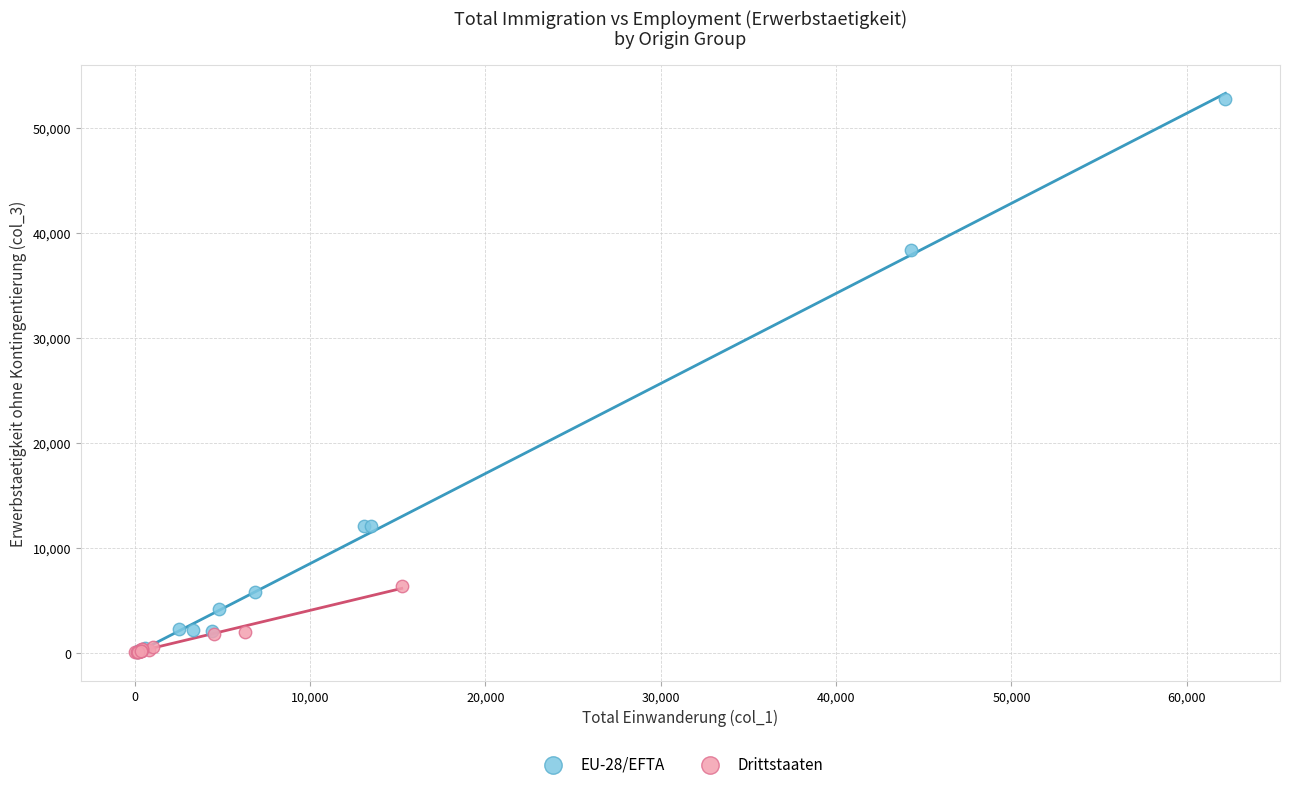

Which series contains the highest Y value?

EU-28/EFTA